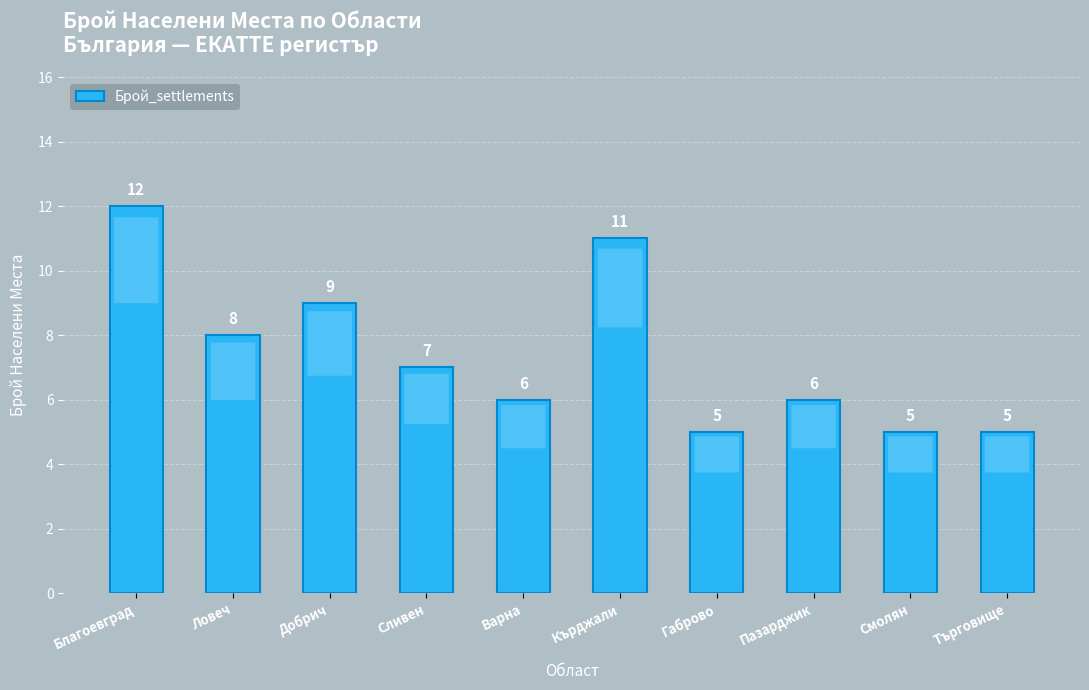

The chart shows a value of 2 at Добрич. True or false?

False